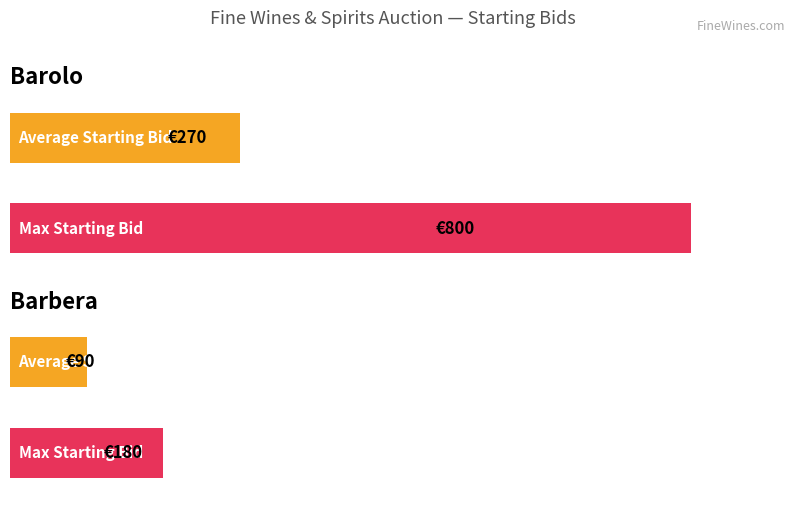

Rank the series by their maximum value, from lowest to highest.

Average Starting Bid, Max Starting Bid